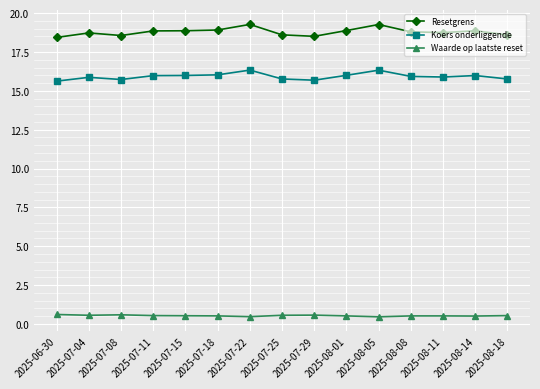

How many lines are shown in the chart?

3